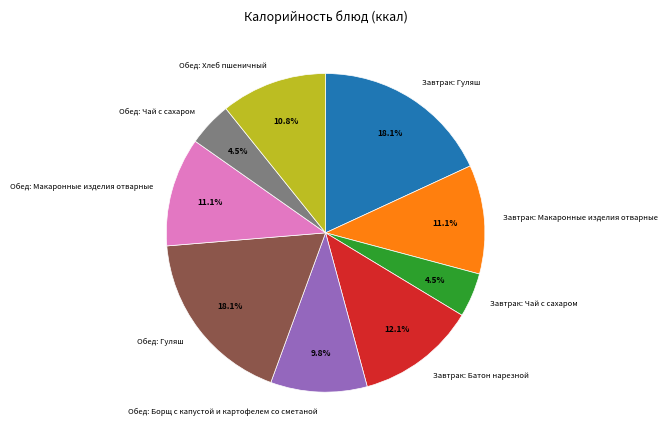

Which has a higher value, Завтрак: Макаронные изделия отварные or Обед: Борщ с капустой и картофелем со сметаной?

Завтрак: Макаронные изделия отварные